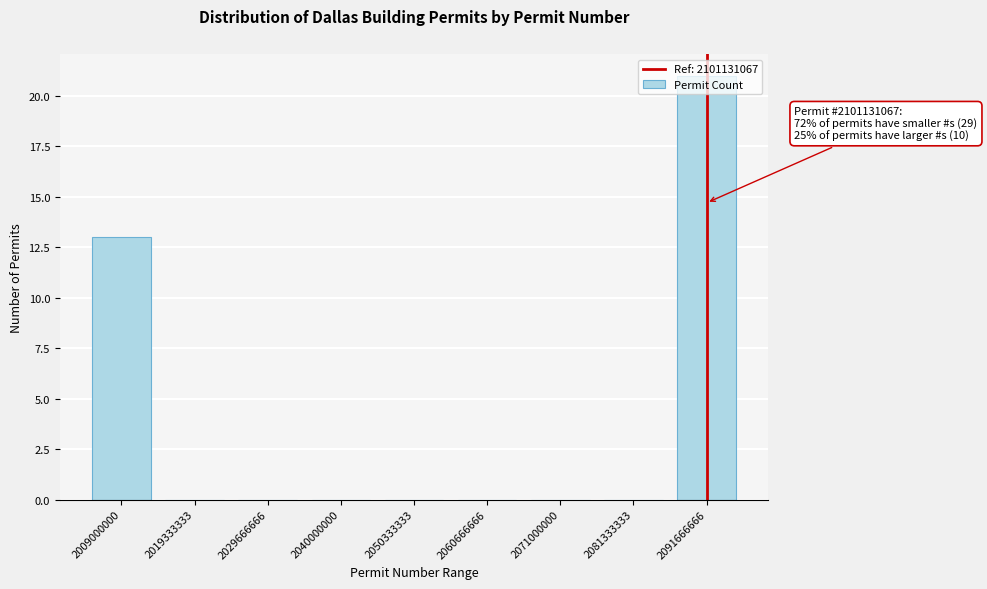

At which label is the value closest to 10?

2009000000